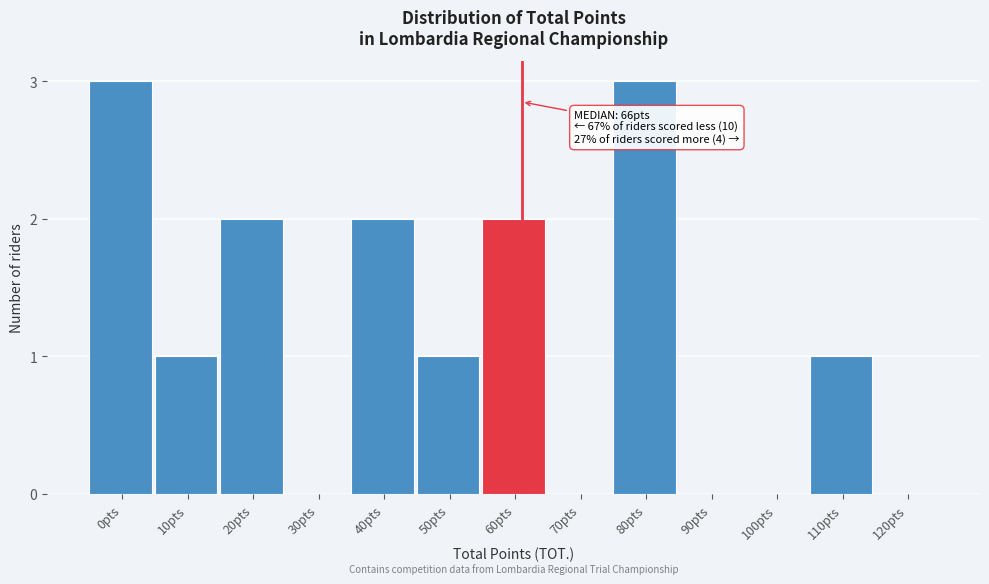

Reading left to right, transcribe all the data shown in this chart.

0pts=3	10pts=1	20pts=2	30pts=0	40pts=2	50pts=1	60pts=2	70pts=0	80pts=3	90pts=0	100pts=0	110pts=1	120pts=0